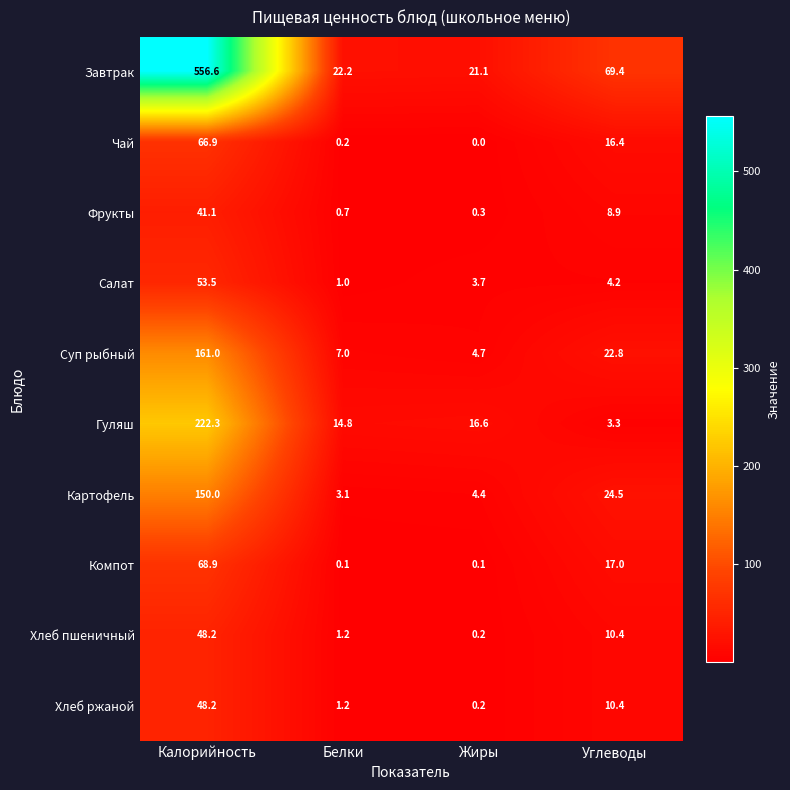

True or false: Гуляш has a value of 14.8 at Белки.

True